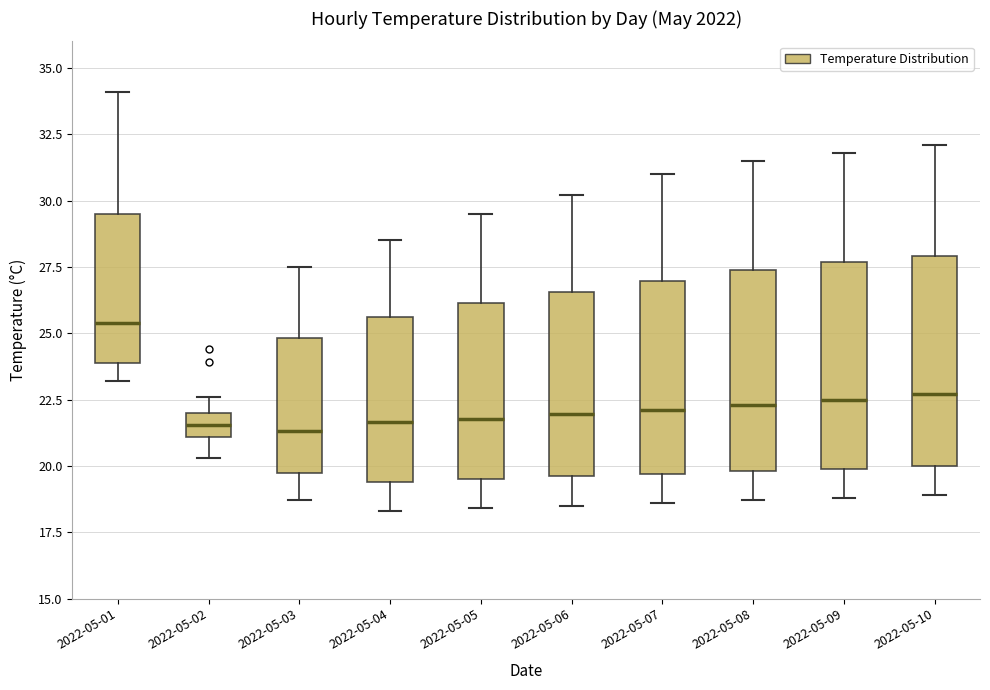

Where does the lower whisker of the box for 2022-05-10 end on the y-axis? The values are not printed on the chart, so give them approximately, as read against the axis.

19.0